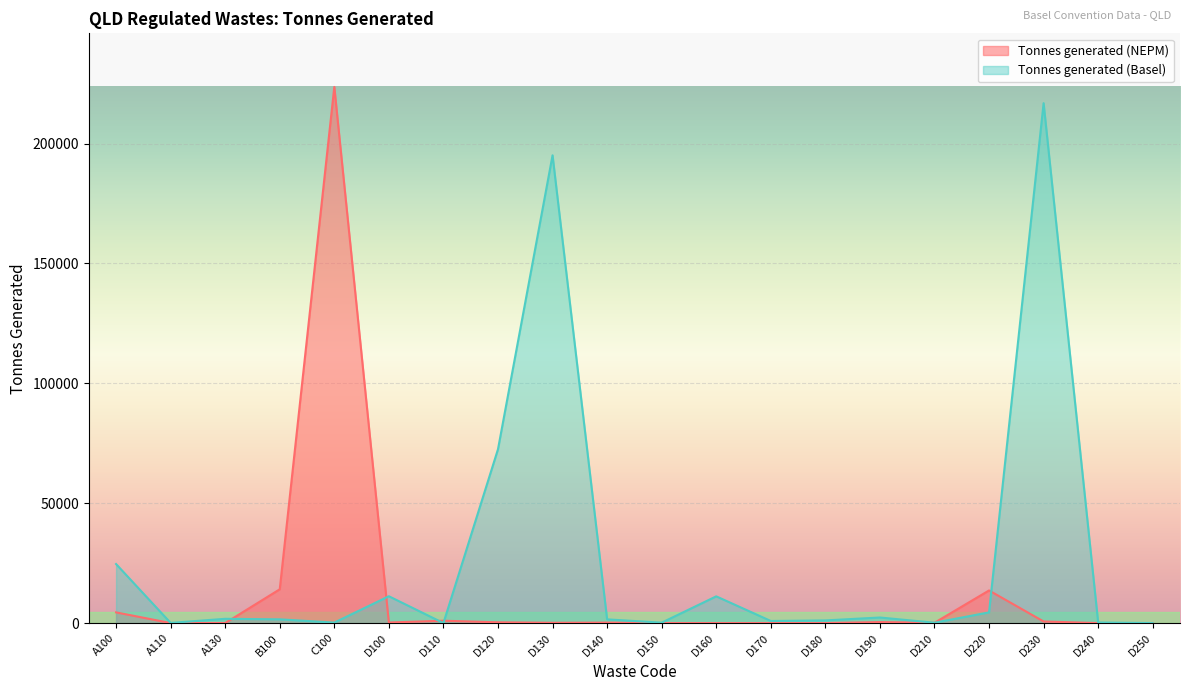

What is the value of the Tonnes generated (NEPM) point at the 5th from the left?

223589